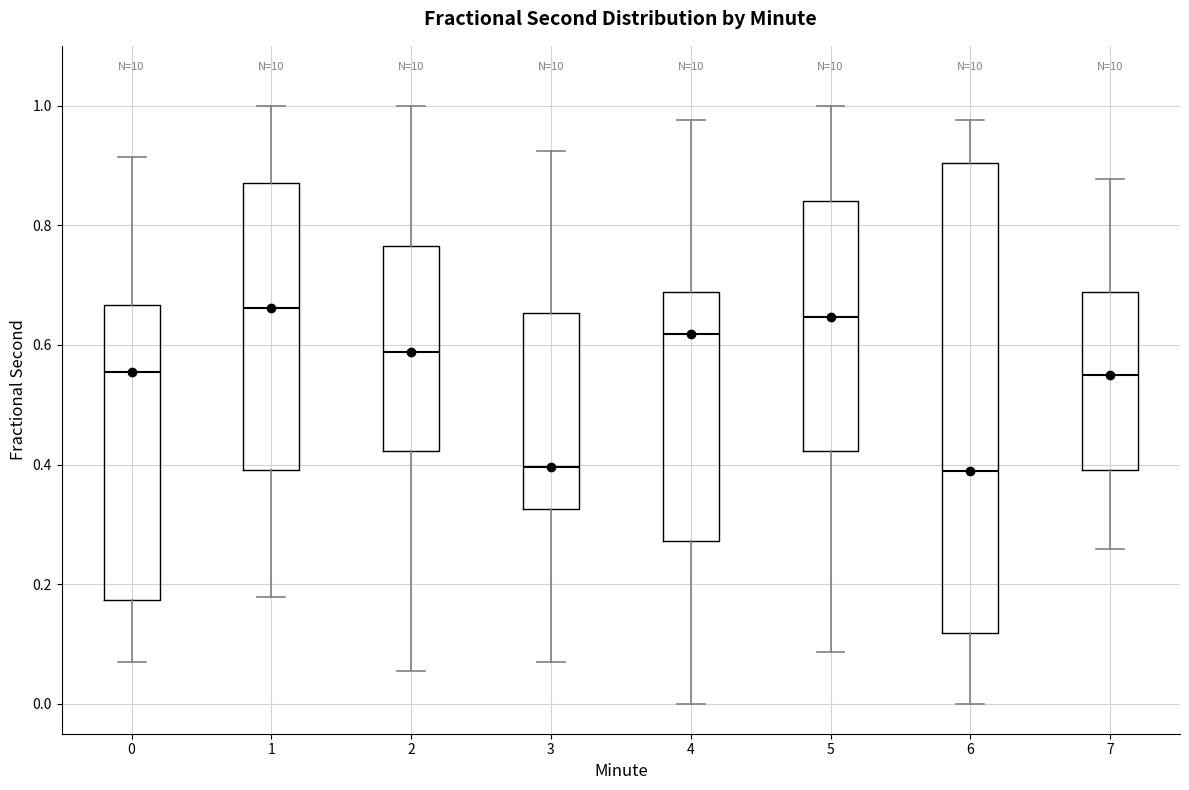

Reading left to right, read every box against the y-axis: the position of its median line, the range the box covers, and the ends of its whiskers. The values are not printed on the chart, so give them approximately, as read against the axis.

0: median 0.56, box 0.18 to 0.66, whiskers 0.06 to 0.92
1: median 0.66, box 0.40 to 0.88, whiskers 0.18 to 1.00
2: median 0.58, box 0.42 to 0.76, whiskers 0.06 to 1.00
3: median 0.40, box 0.32 to 0.66, whiskers 0.06 to 0.92
4: median 0.62, box 0.28 to 0.68, whiskers 0.00 to 0.98
5: median 0.64, box 0.42 to 0.84, whiskers 0.08 to 1.00
6: median 0.38, box 0.12 to 0.90, whiskers 0.00 to 0.98
7: median 0.54, box 0.40 to 0.68, whiskers 0.26 to 0.88